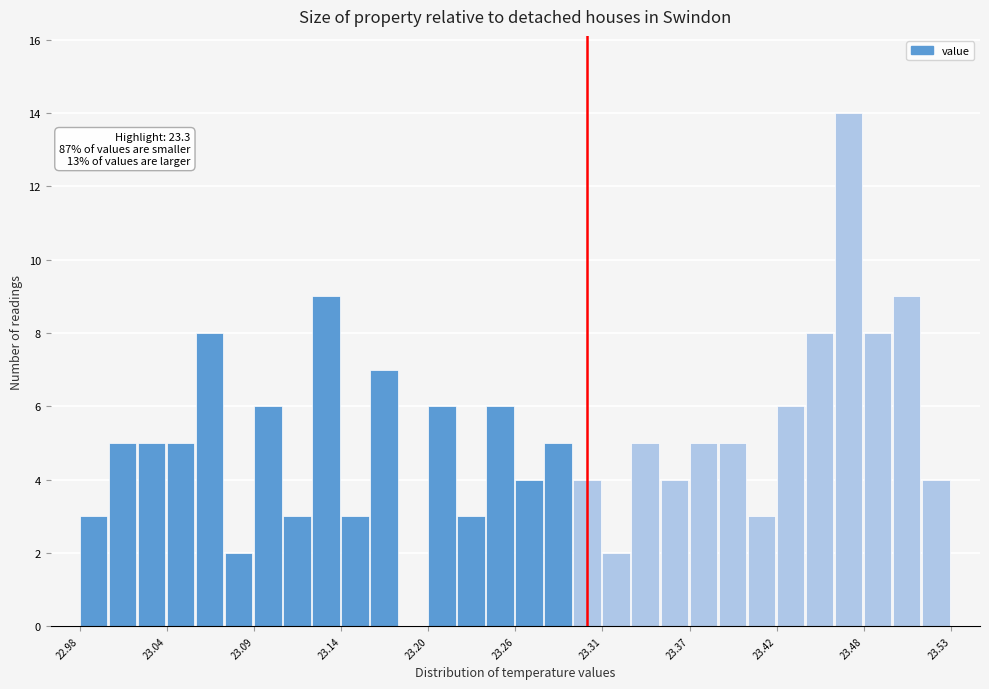

Read against the x-axis, roughly where is the centre of the tallest bar?

23.47